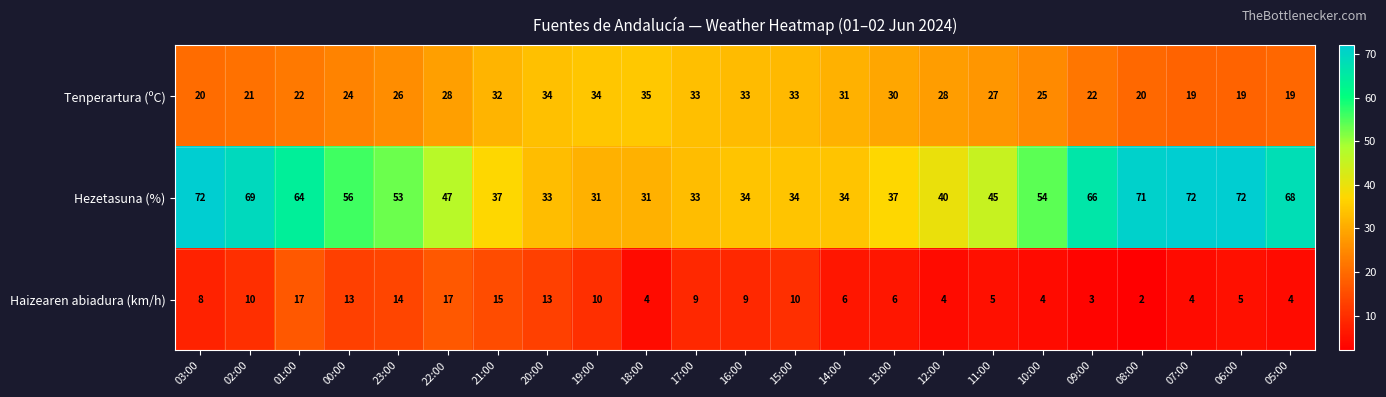

At 06:00, list the series in order from largest to smallest.

Hezetasuna (%), Tenperartura (ºC), Haizearen abiadura (km/h)